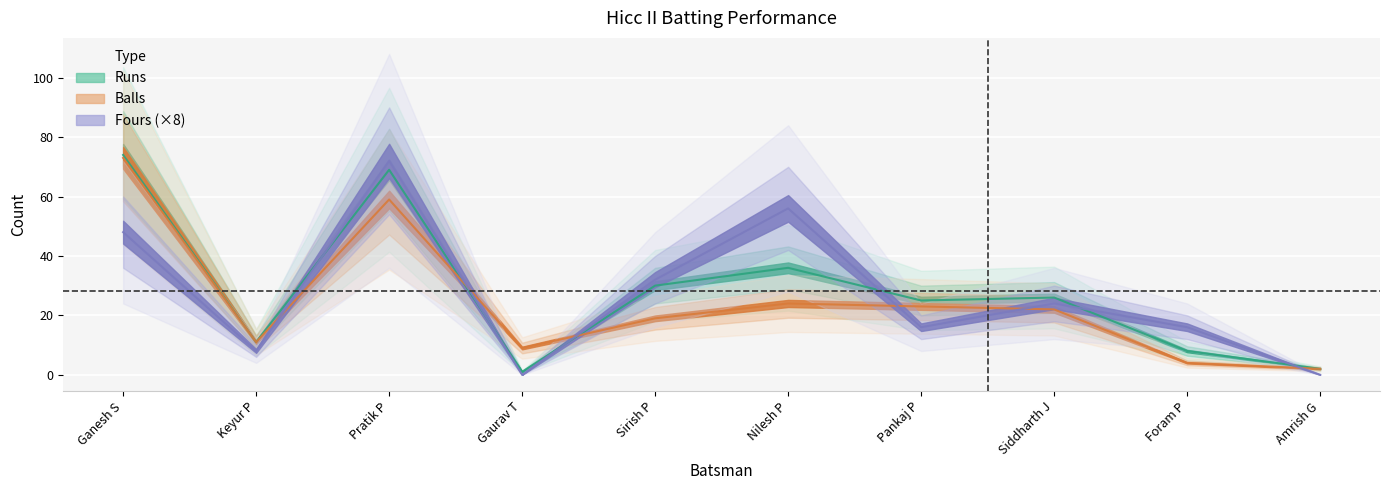

What is the difference between the second highest and second lowest values in the Balls series?

55